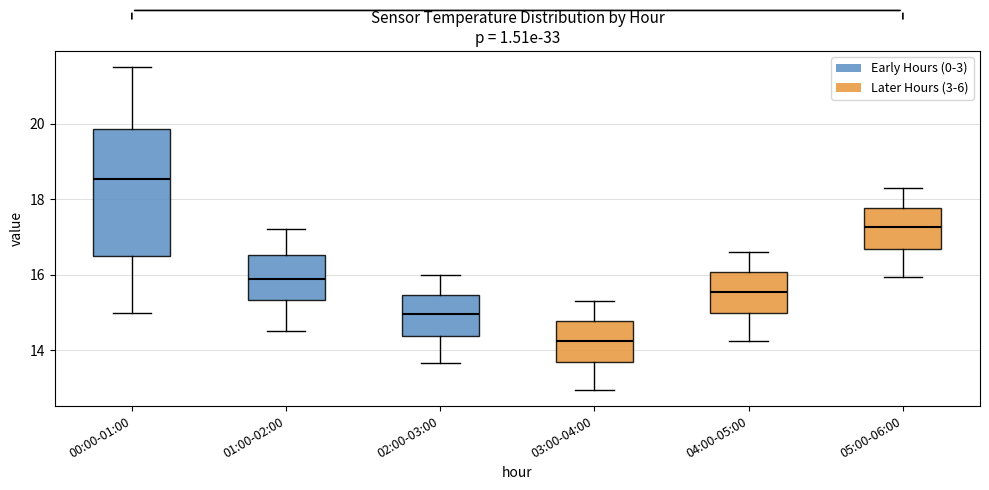

Which box has the highest median line?

00:00-01:00